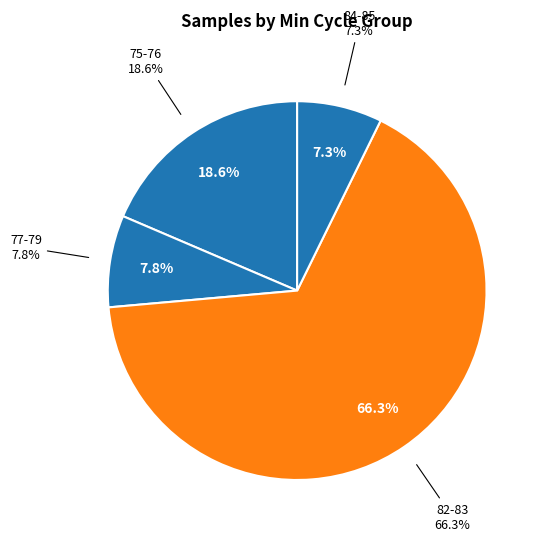

What is the largest slice in the pie chart?

82